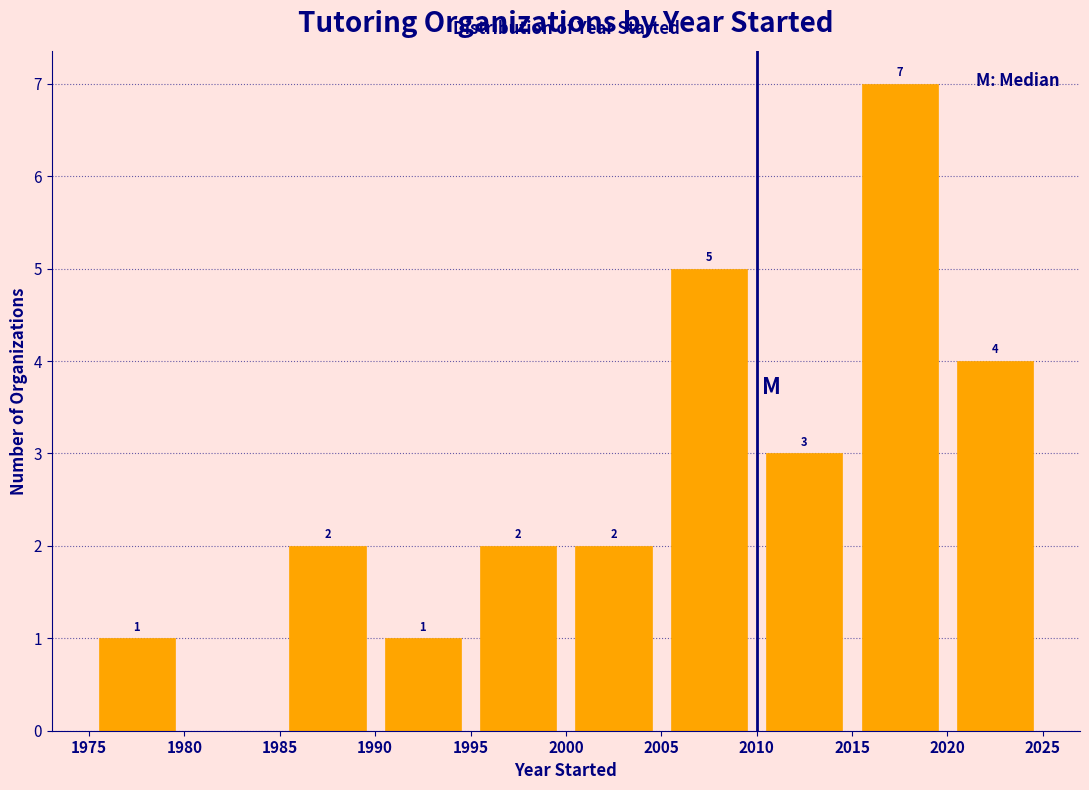

Over which range of the x-axis is the bar tallest?

2015 to 2020